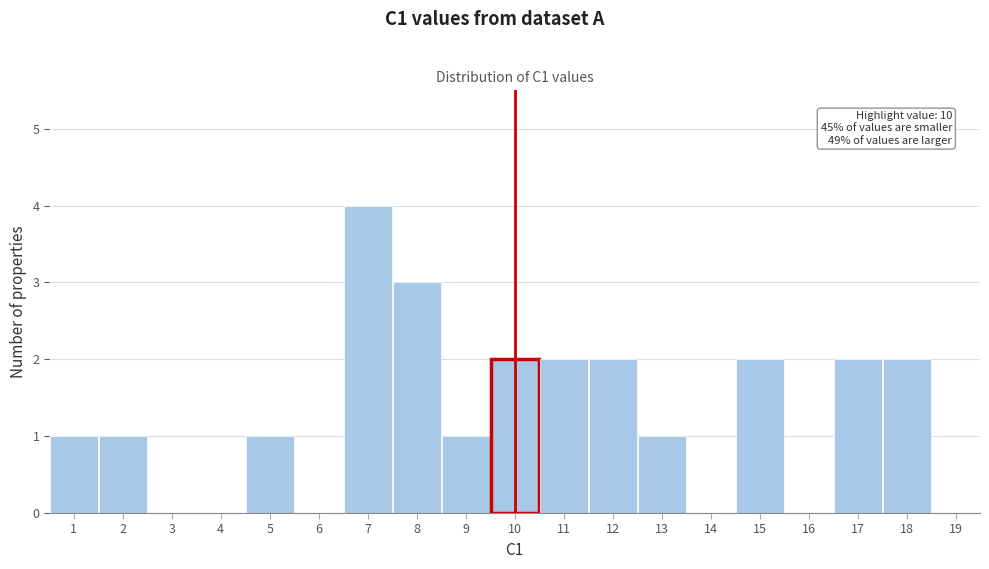

Over which range of the x-axis is the bar tallest?

6.5 to 7.5